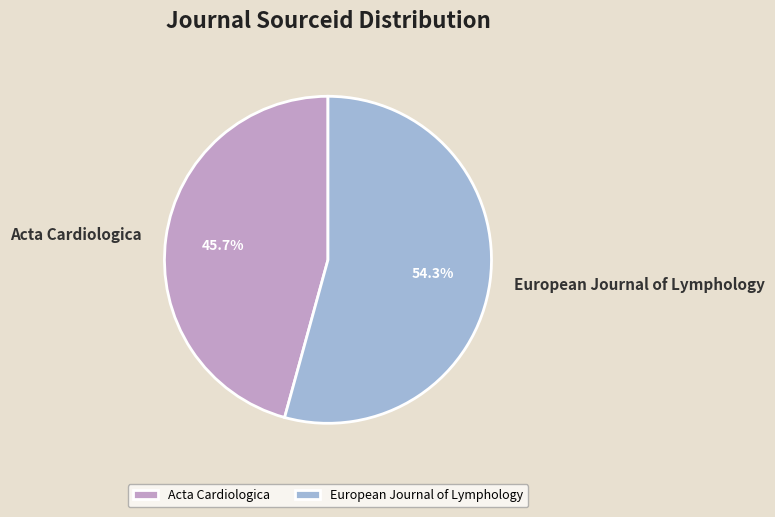

Which slice represents more than half of the pie?

European Journal of Lymphology